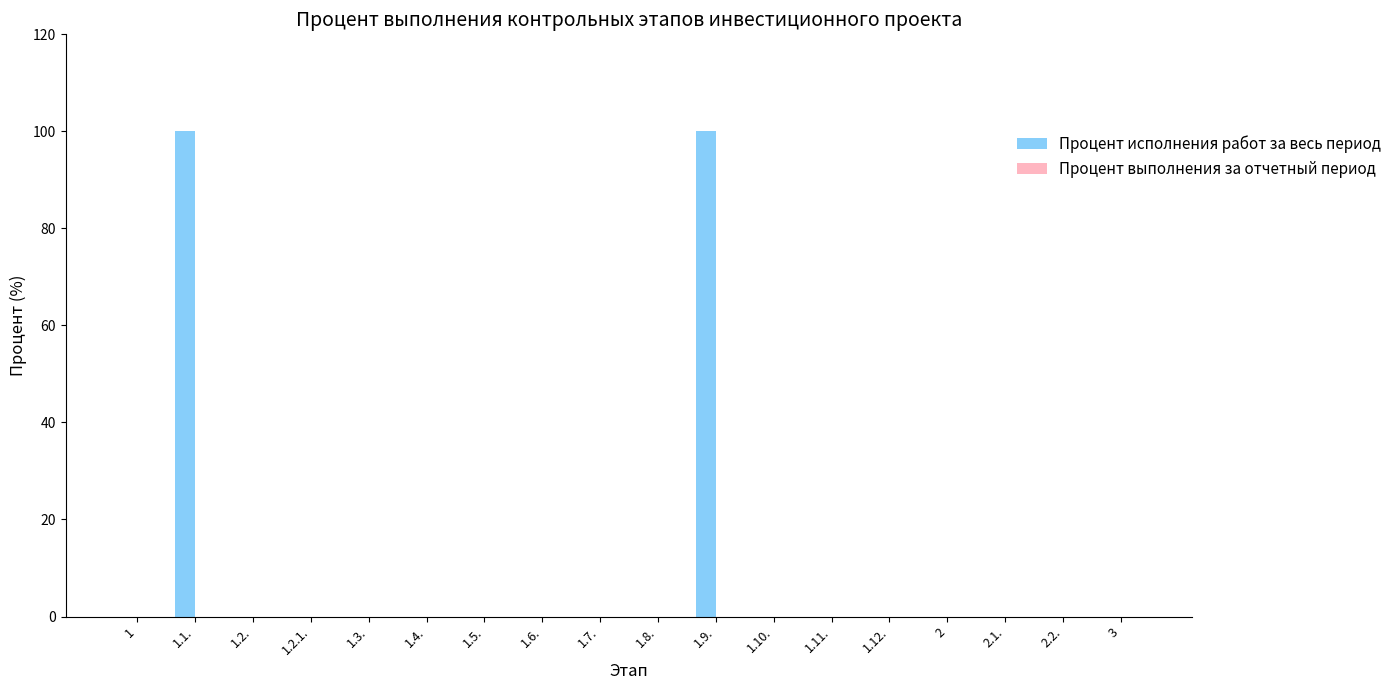

What is the change in value from 1.1. to 1.11.?

-100